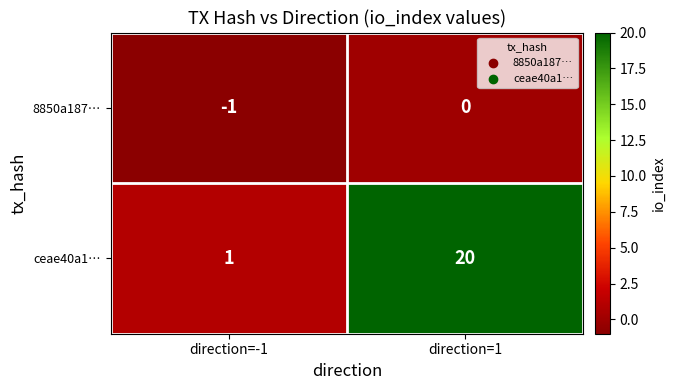

List the series in order of their overall mean, lowest first.

8850a187…, ceae40a1…